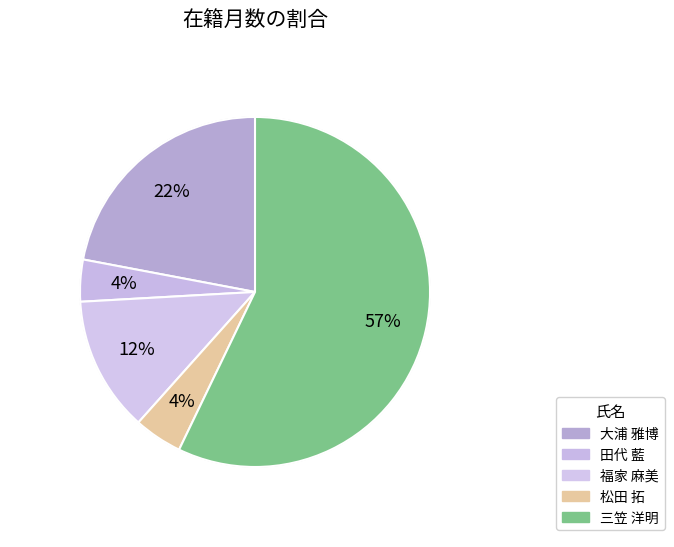

To the nearest percent, what percentage of the pie is 大浦 雅博?

22%